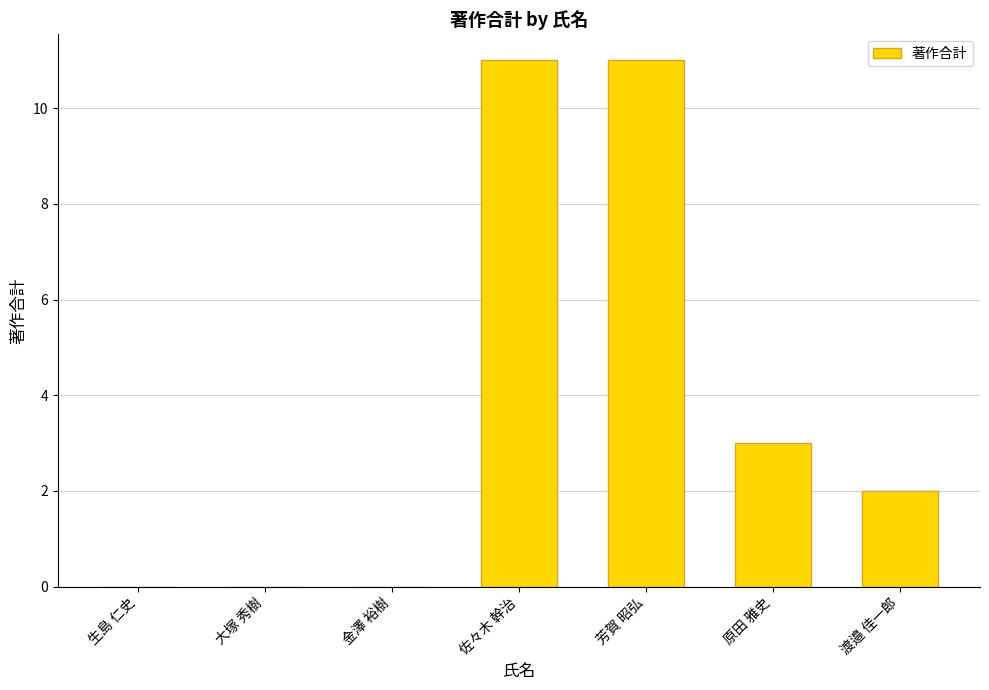

The chart shows a value of 0 at 大塚 秀樹. True or false?

True